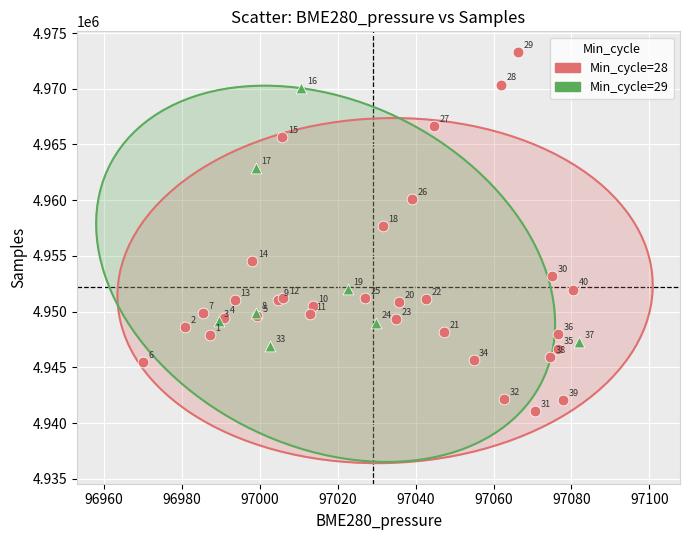

Which series has the widest spread of Y values?

Min_cycle=28